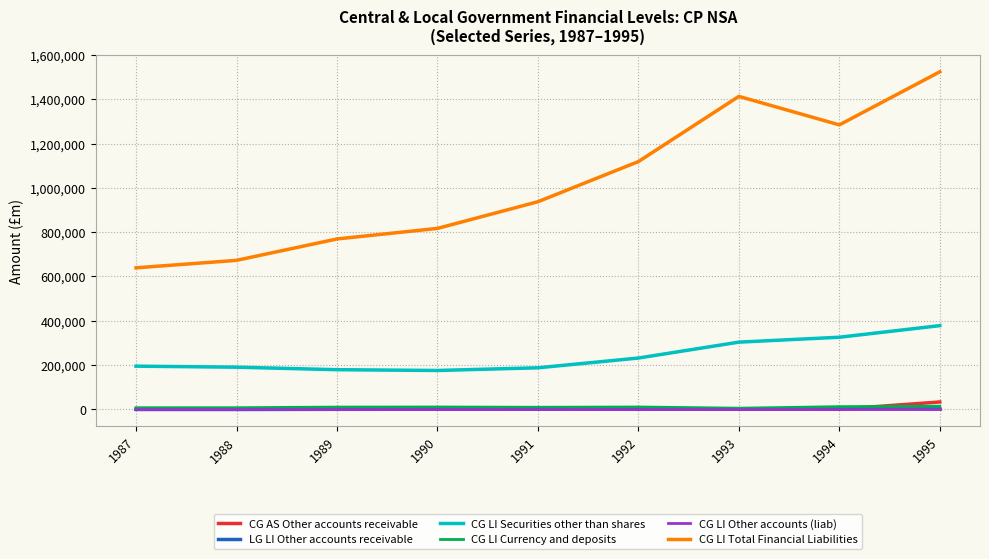

The value of CG LI Other accounts (liab) at 1989 is 0. True or false?

True